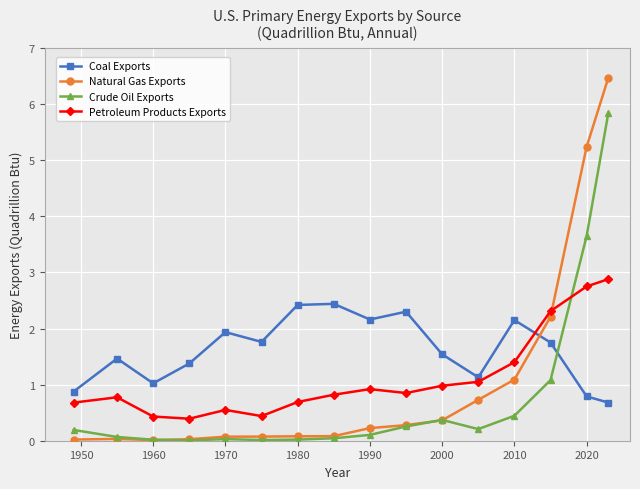

Which series has the largest range (max minus min)?

Natural Gas Exports